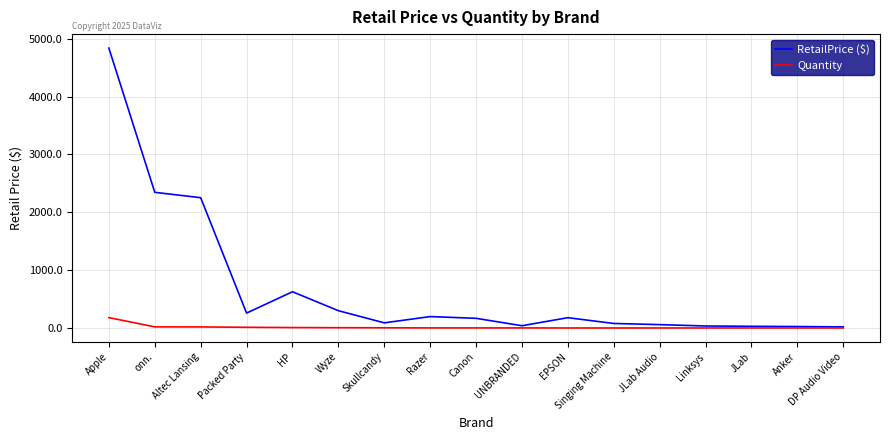

How many lines are shown in the chart?

2